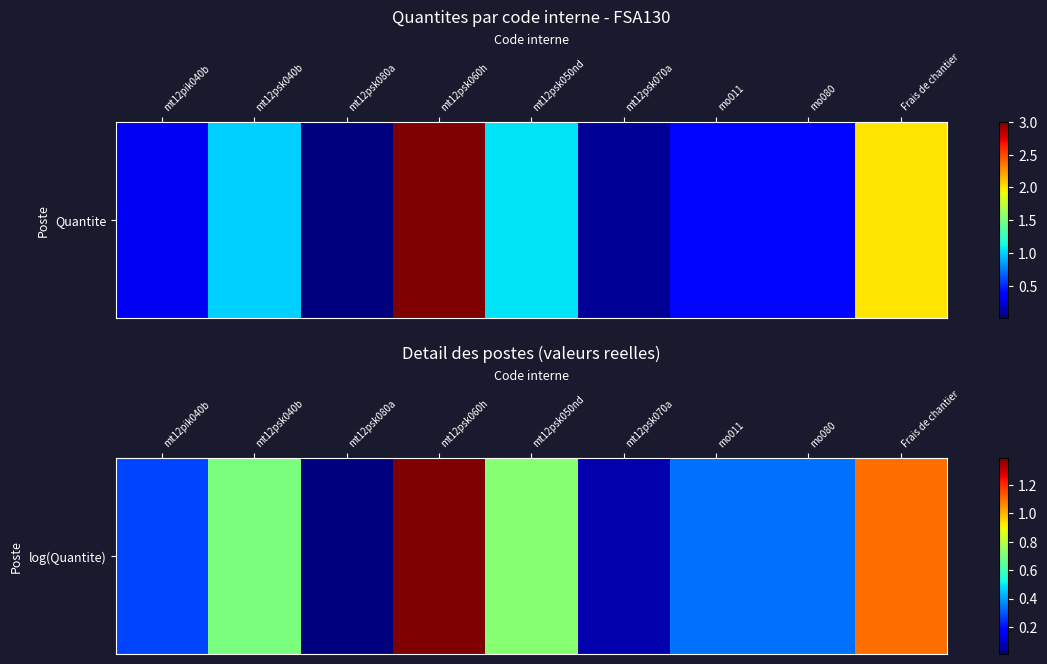

The value at Frais de chantier is 1.8. True or false?

False